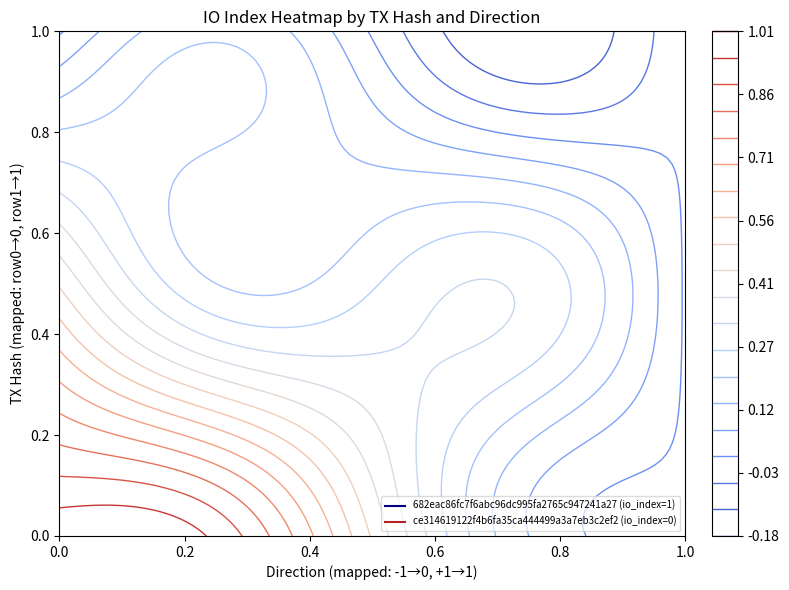

What is the highest value of the 682eac86fc7f6abc96dc995fa2765c947241a27 series?

1